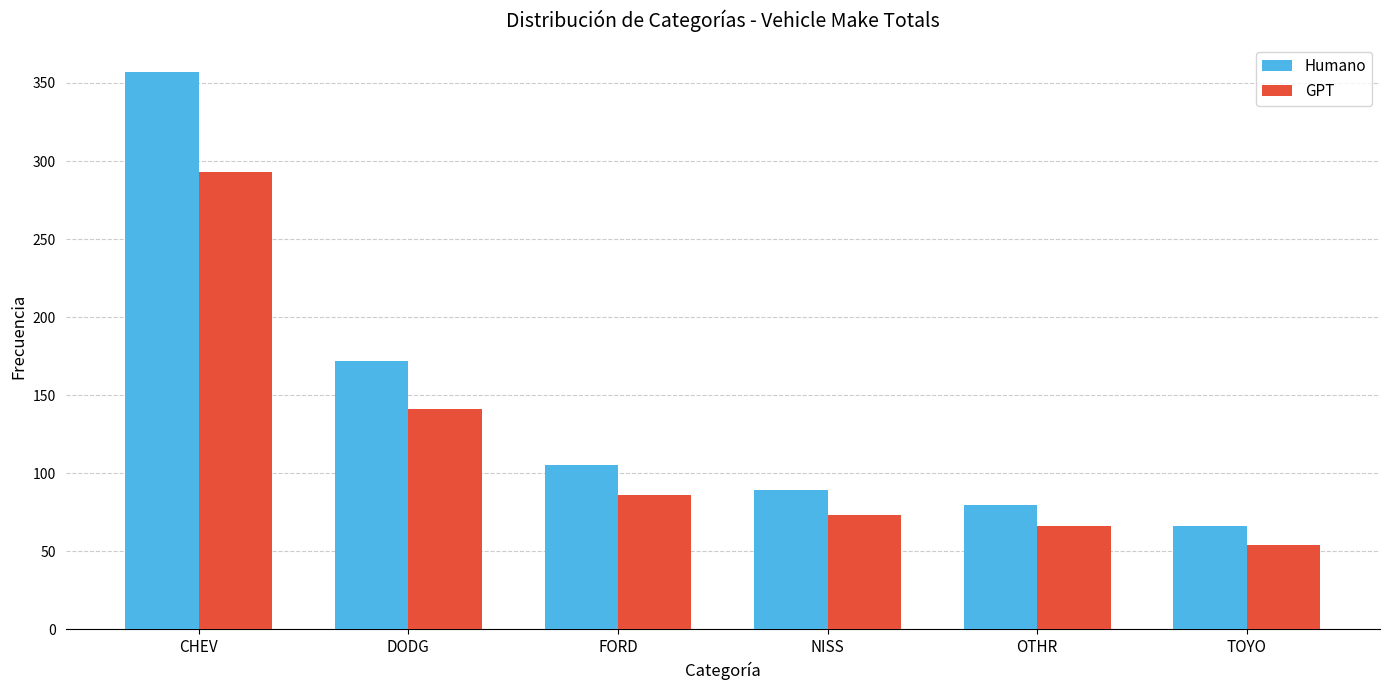

What is the value of the GPT bar at the 6th from the left?

54